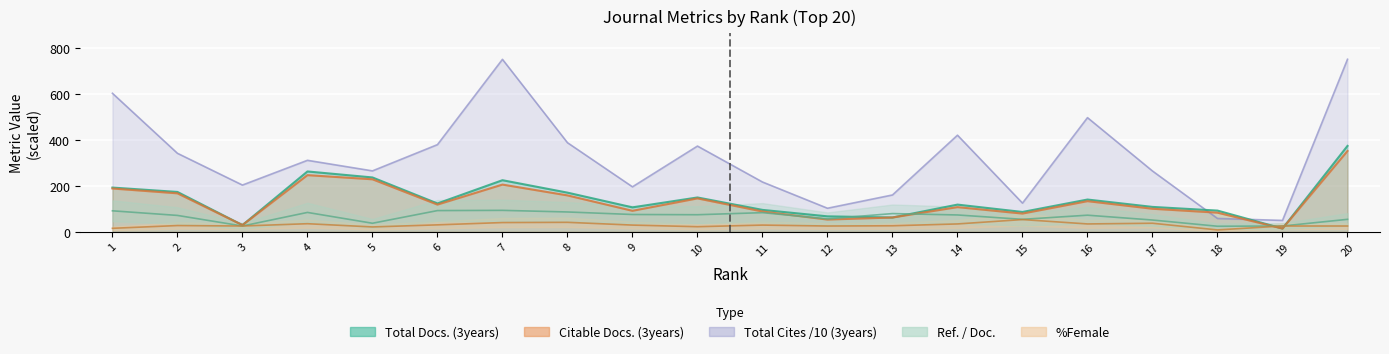

How many distinct data groups are displayed?

5